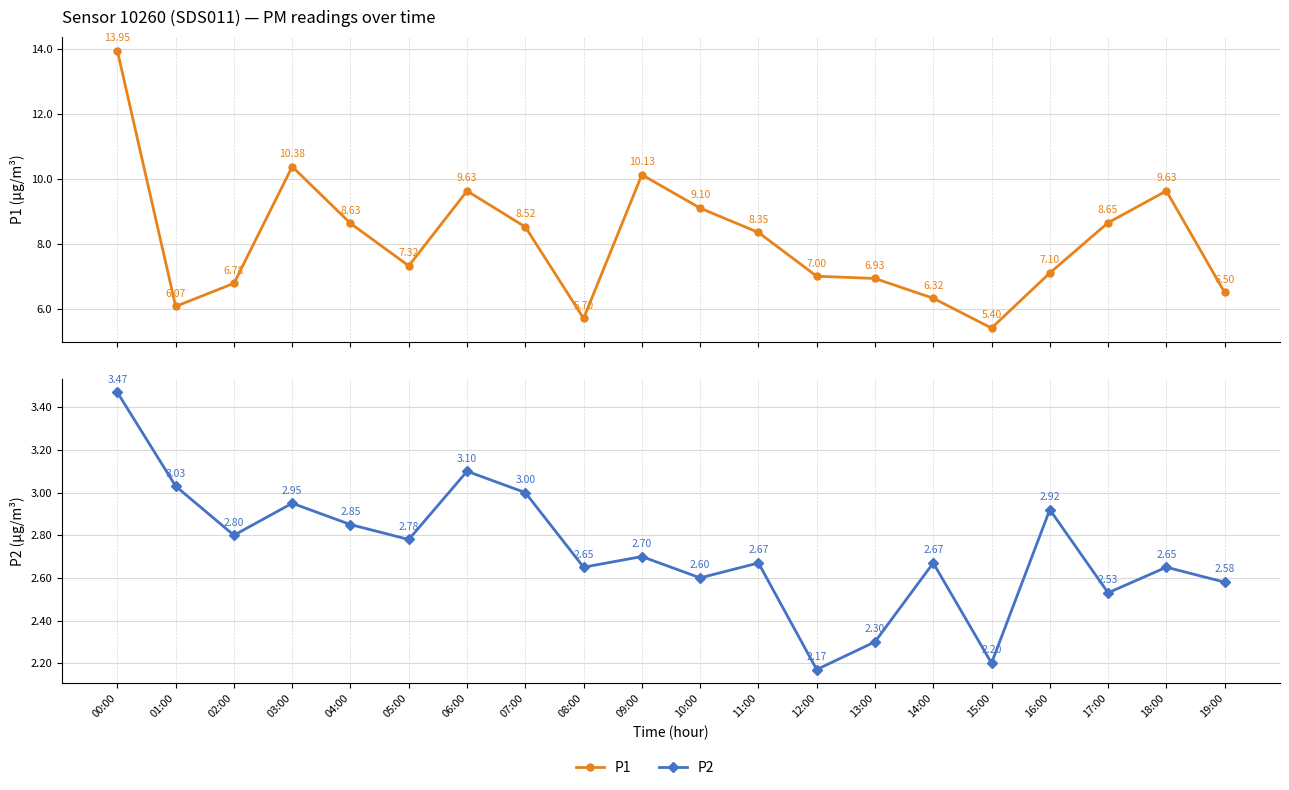

What is the value of the P1 point at the 19th from the left?

9.6